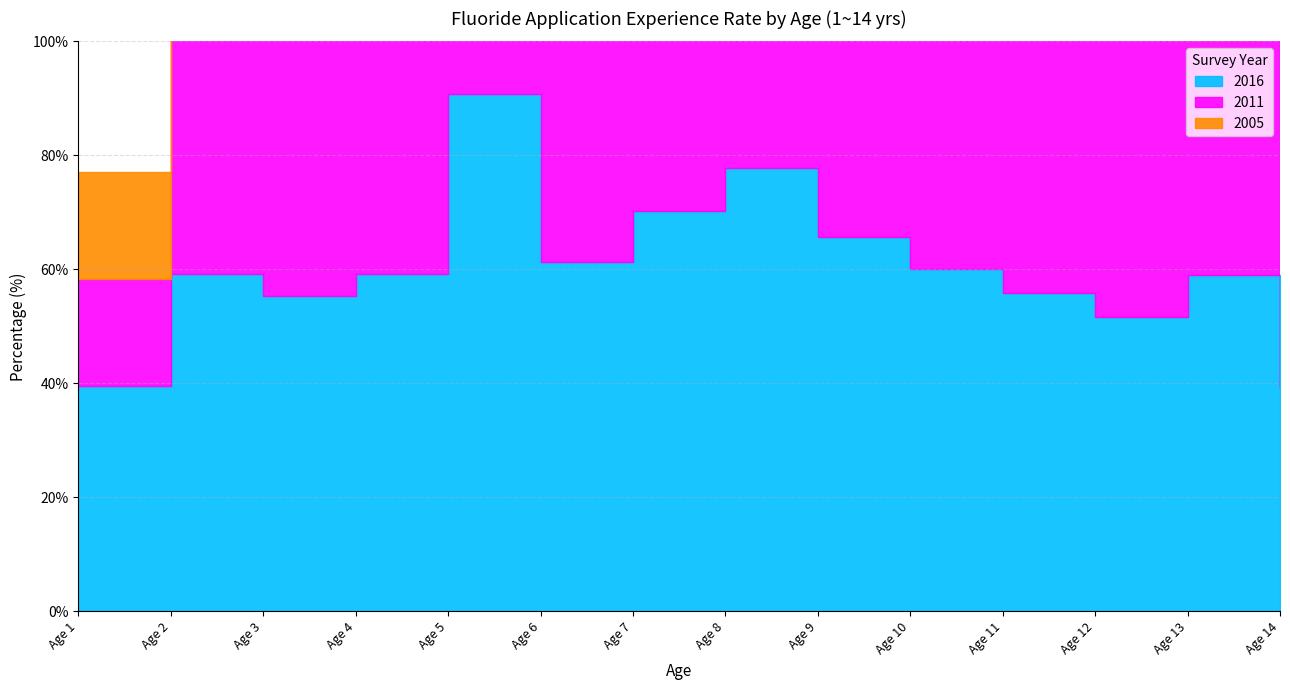

True or false: 2016 has more than 0 points higher than both neighbors.

True